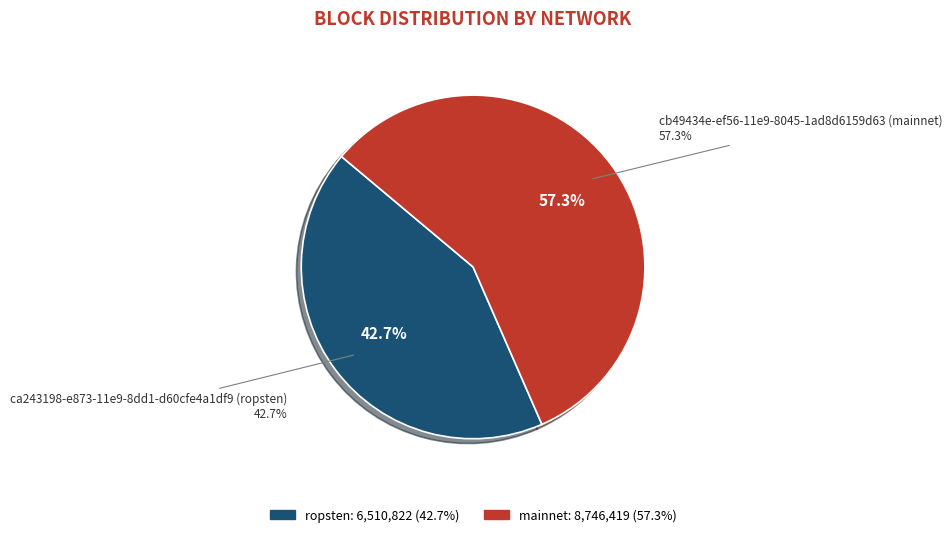

How many segments does this pie chart have?

2